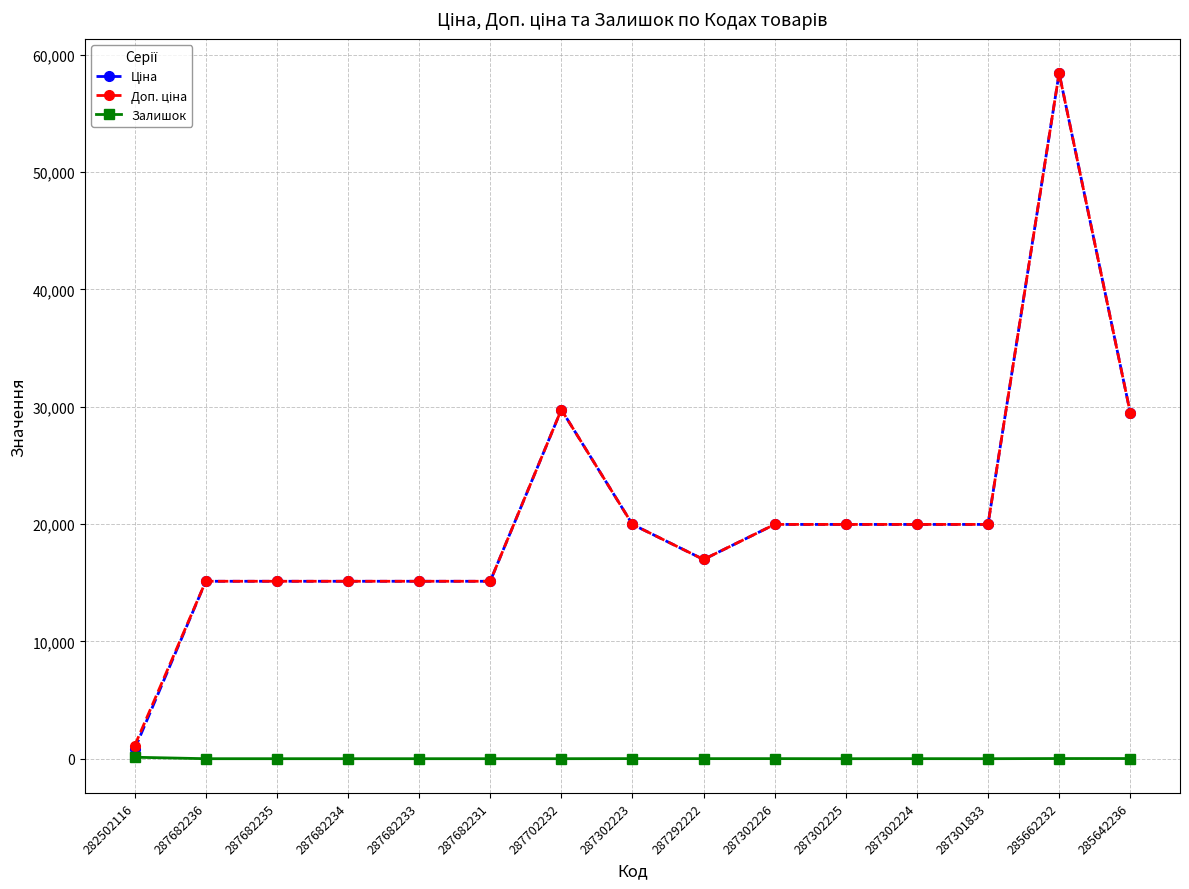

True or false: Залишок has more than 0 points higher than both neighbors.

True